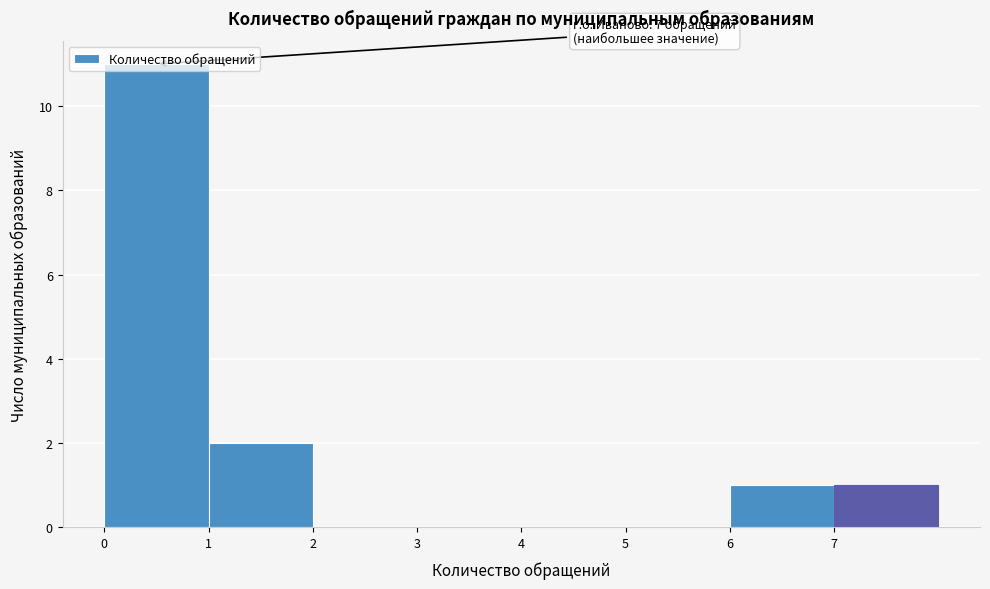

Which range on the x-axis has the tallest bar?

0 to 1